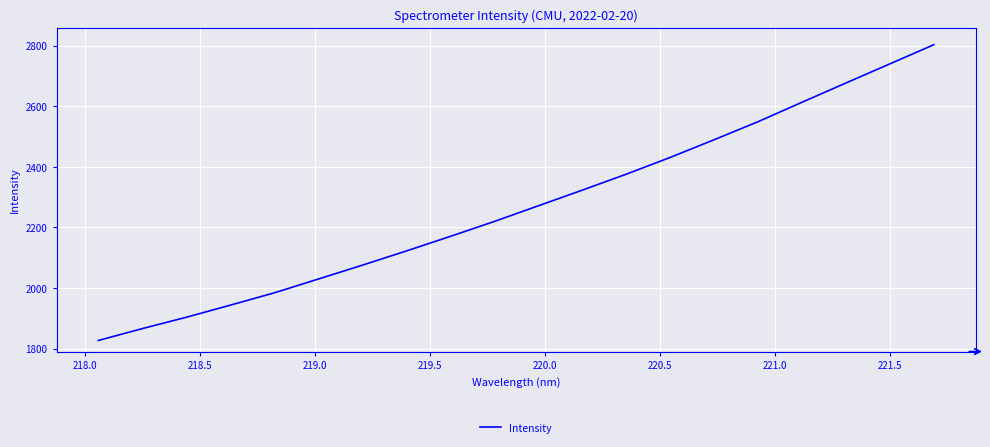

What is the minimum value shown in the chart?

1826.7